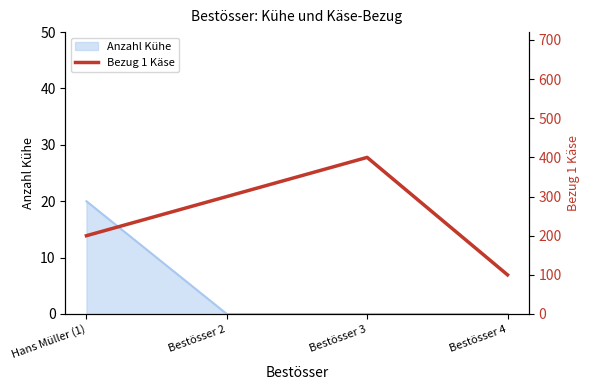

List the labels in order of value, largest first.

Bestösser 3, Bestösser 2, Hans Müller (1), Bestösser 4